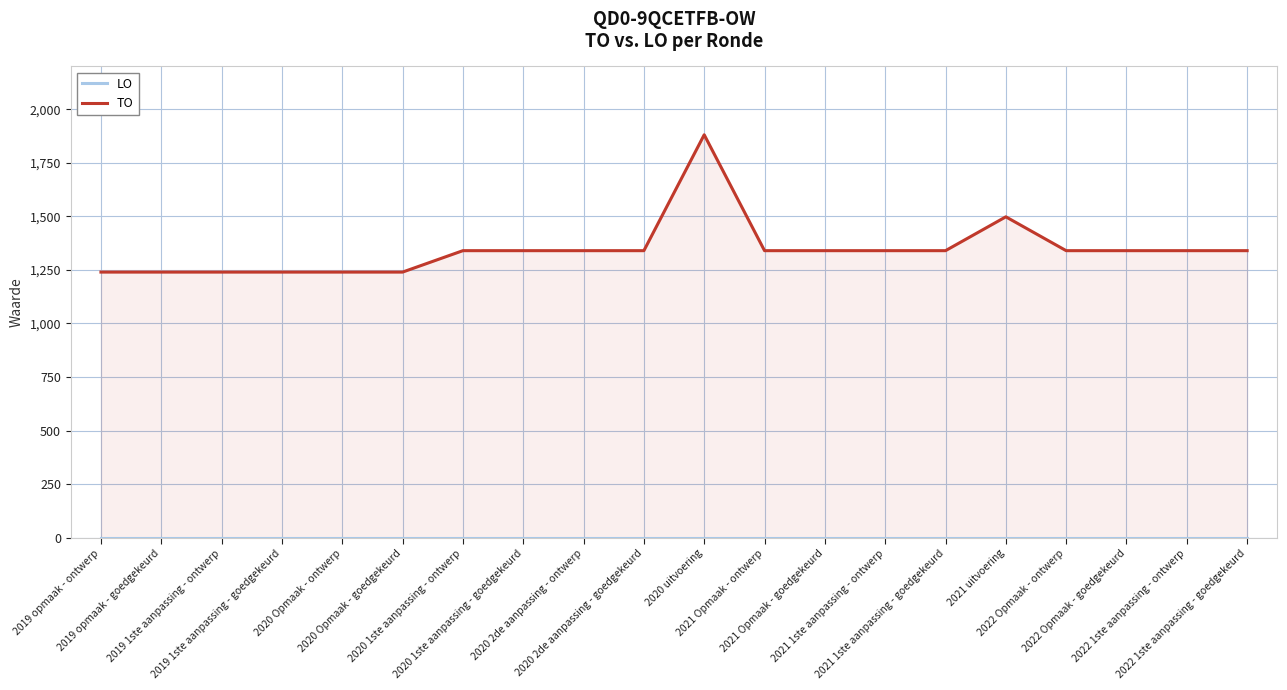

Does the chart display data point markers on the line(s)?

No